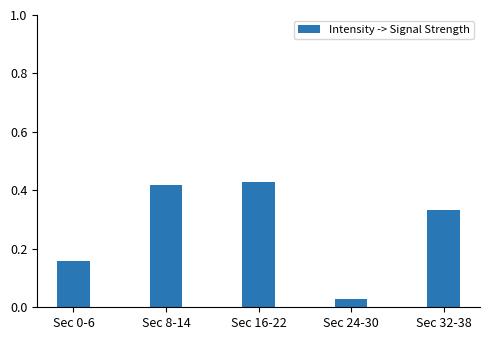

The chart shows a value of 0.5 at Sec 32-38. True or false?

False